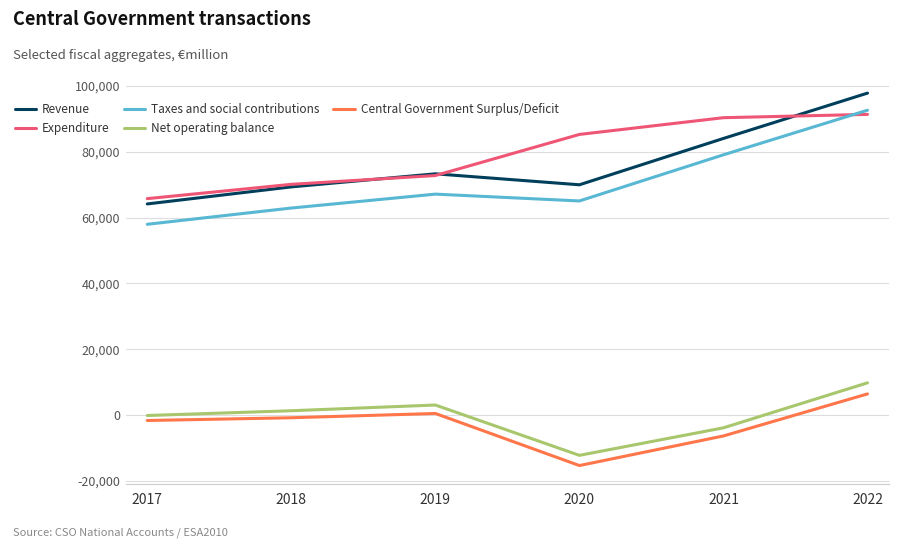

At which category is the sum across all series the highest?

2022